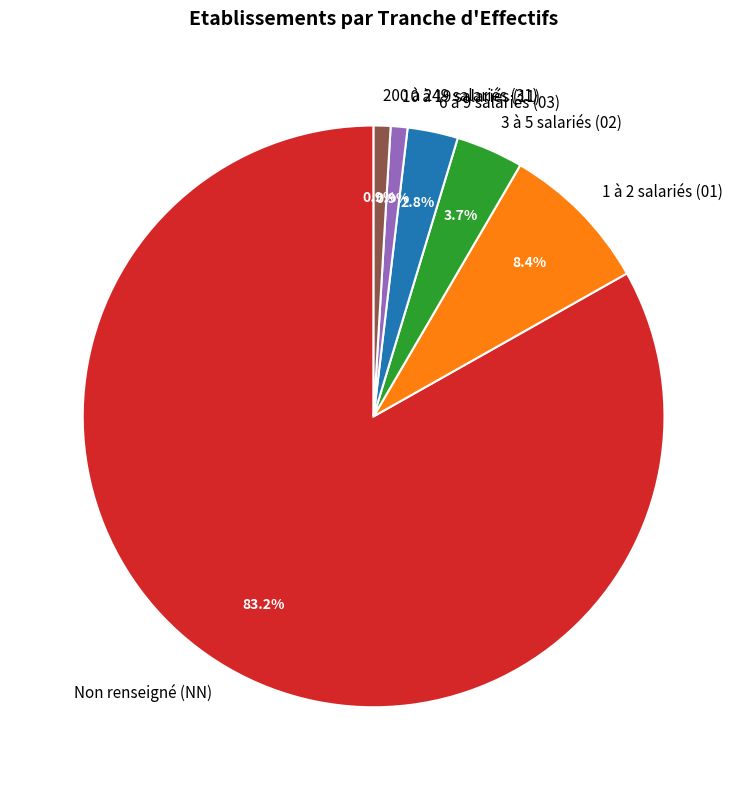

Is there a majority slice in this chart?

Yes